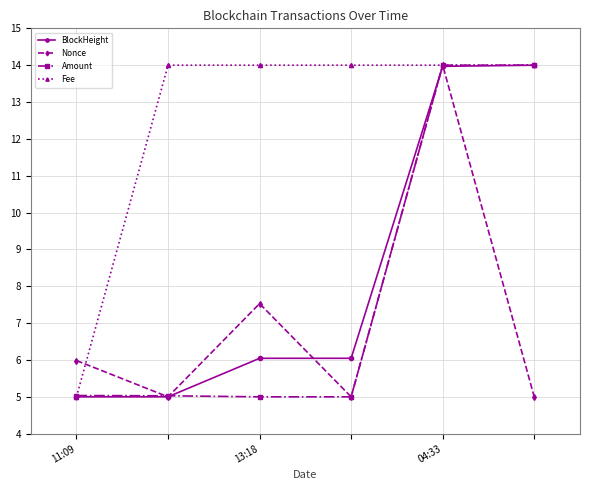

At how many categories does at least one series exceed 9?

5